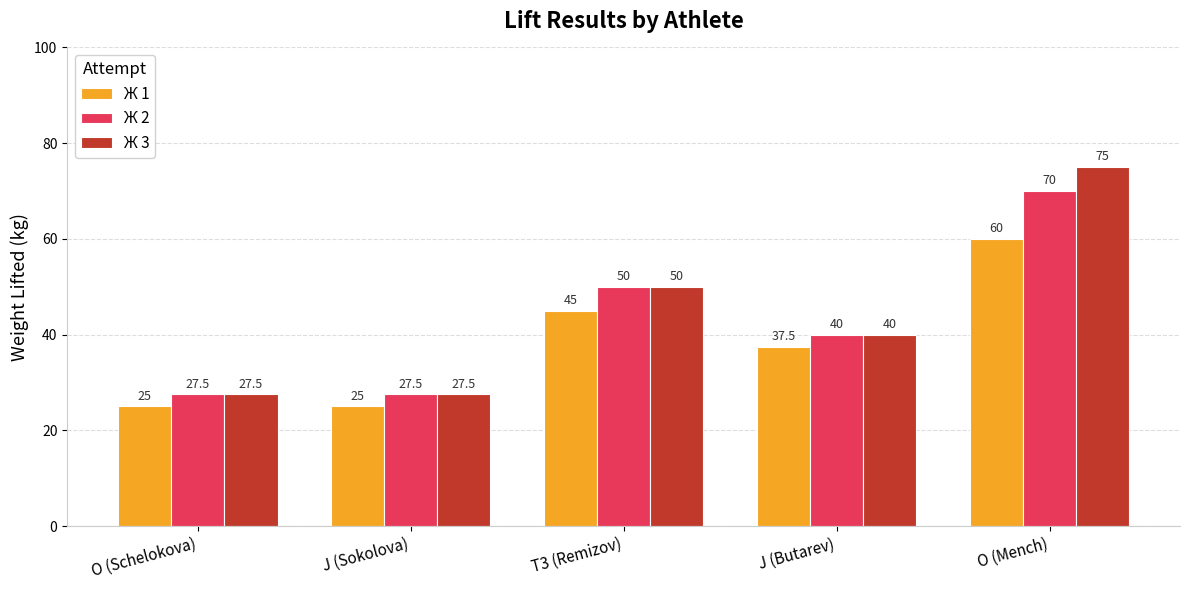

Is it true that Ж 1 equals 10.2 at J (Sokolova)?

False